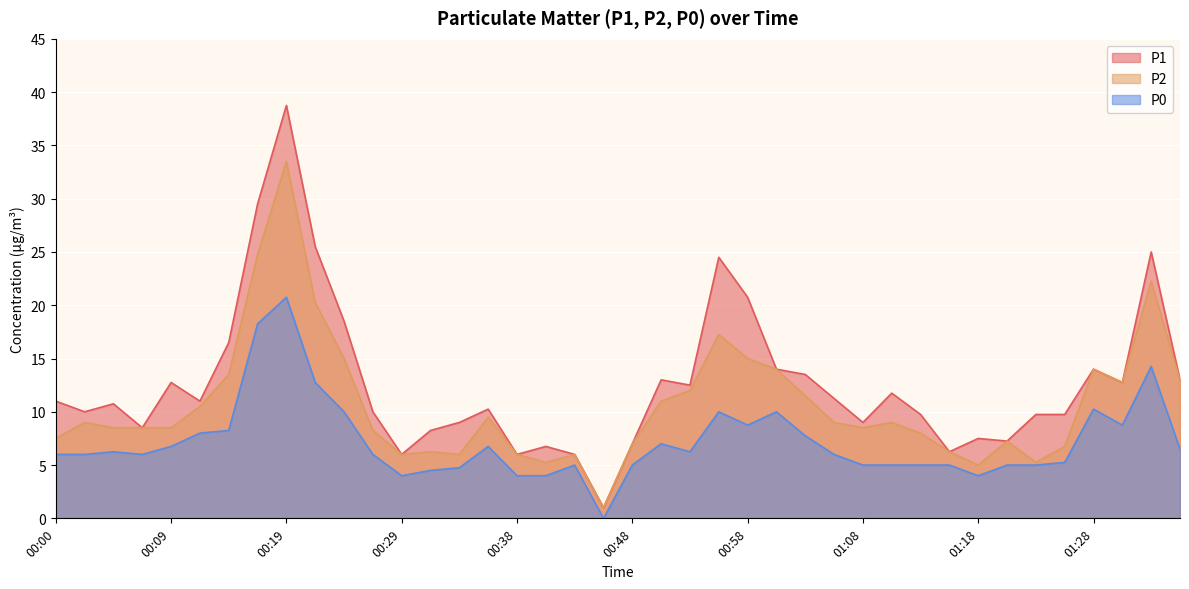

At 00:36, list the series in order from largest to smallest.

P1, P2, P0